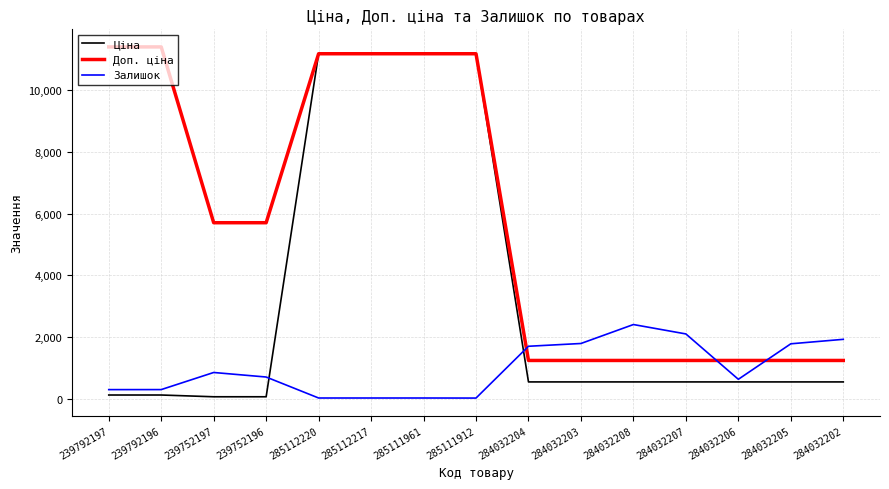

Between 239752197 and 284032204, which series saw the biggest shift?

Доп. ціна